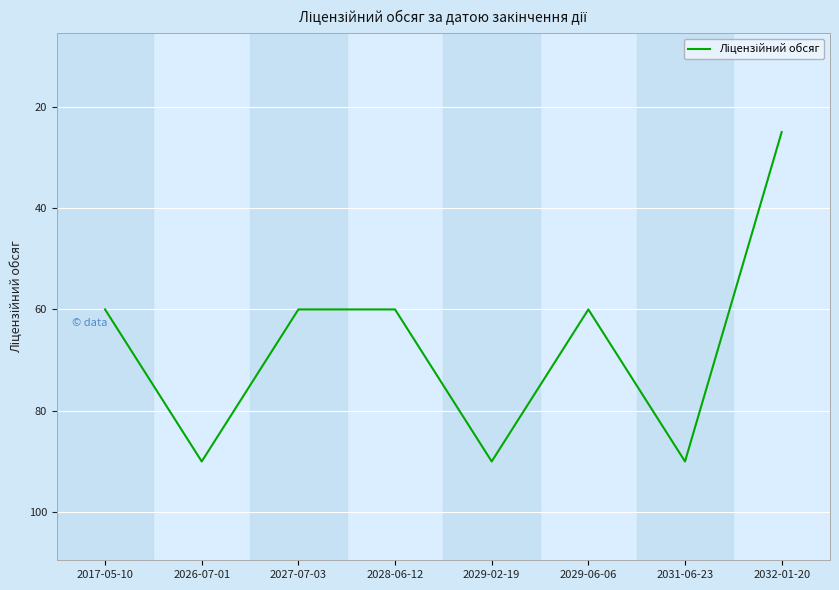

At which category does the chart reach its minimum across all series?

2032-01-20